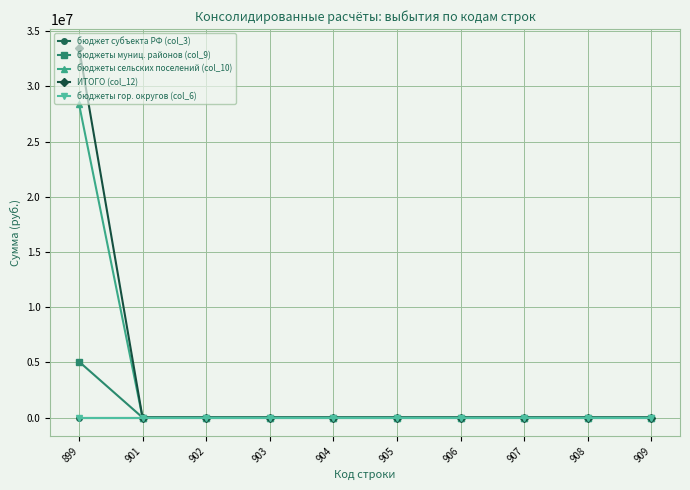

Is this an area chart (filled region under the line)?

No